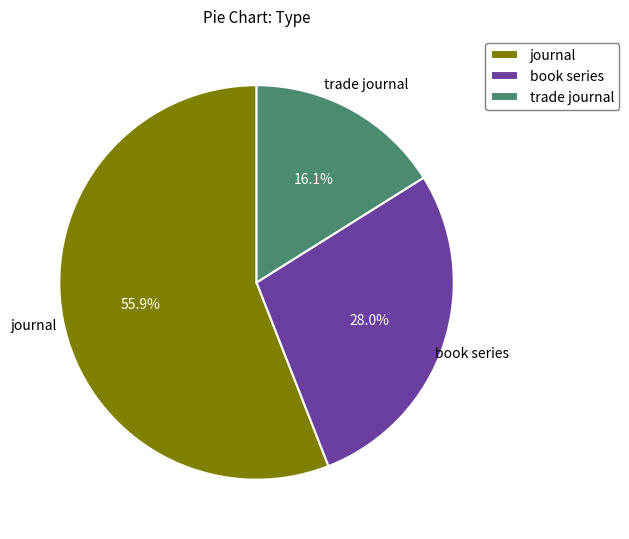

Is it true that journal is 63% of the pie?

False